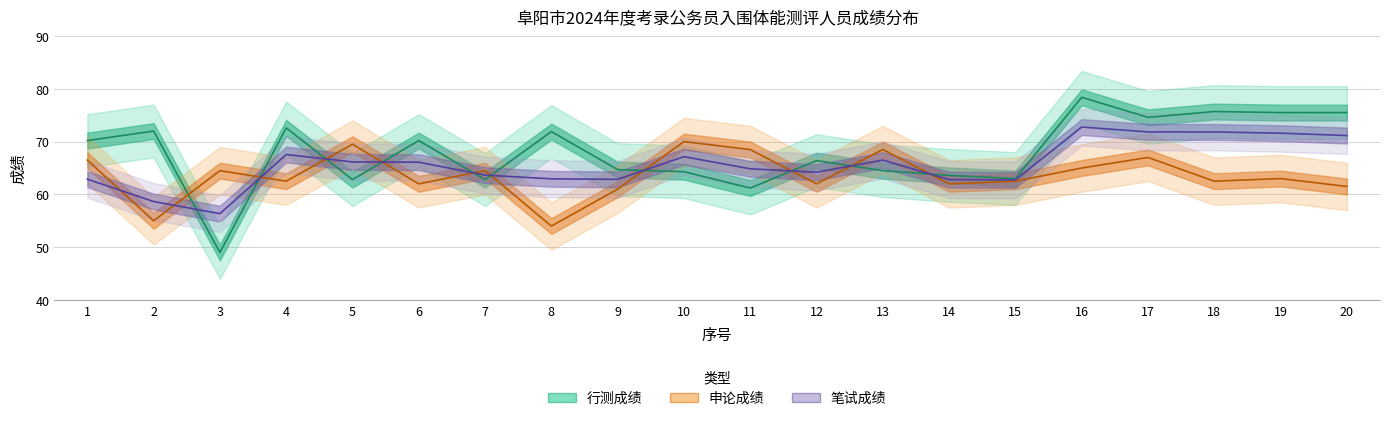

Between which two adjacent categories do 笔试成绩 and 行测成绩 first intersect?

2 and 3